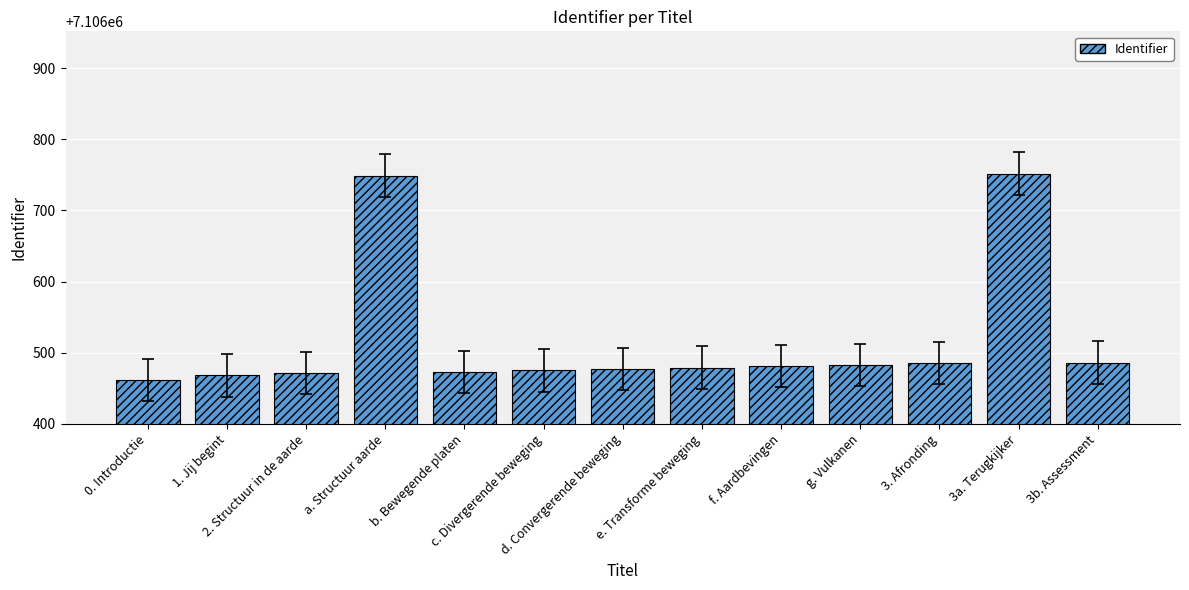

Is it true that the value at d. Convergerende beweging is 4847216?

False